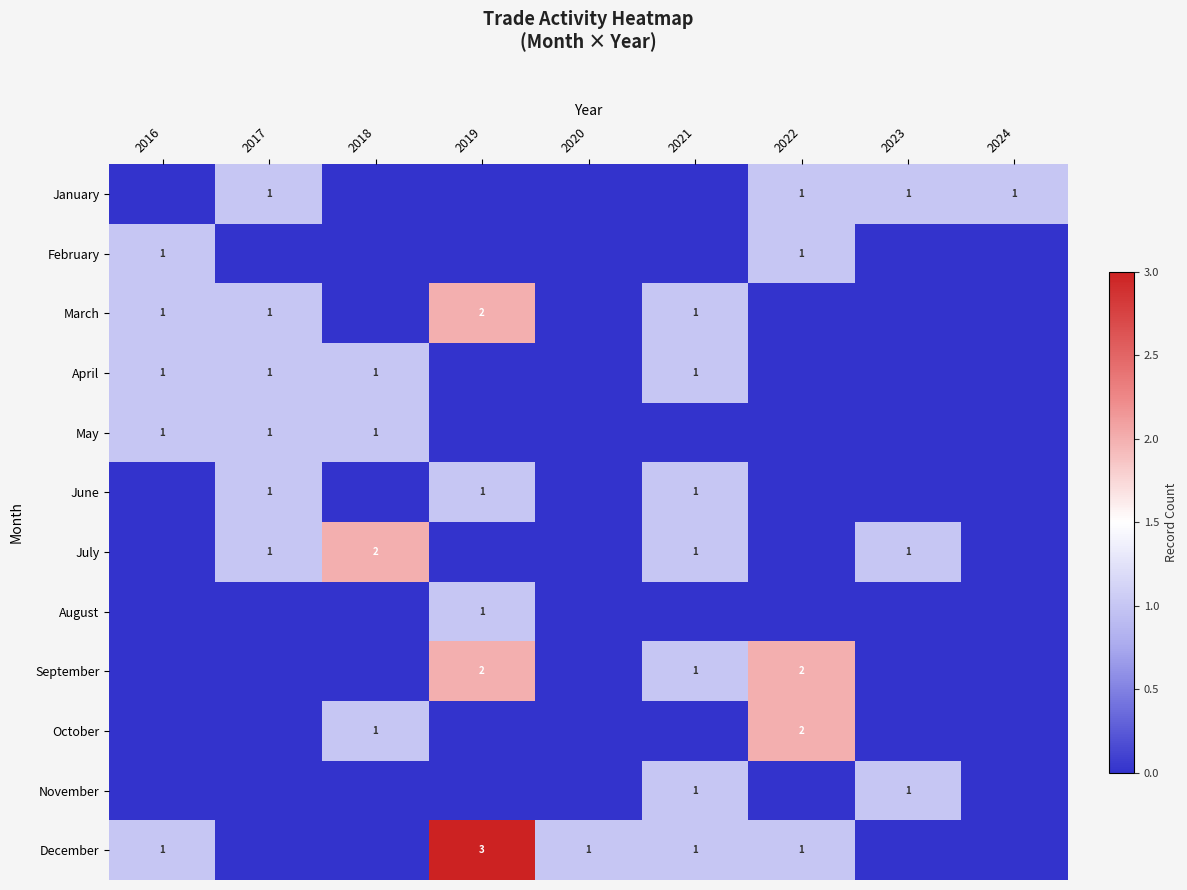

Which category has the highest value across all series?

2019